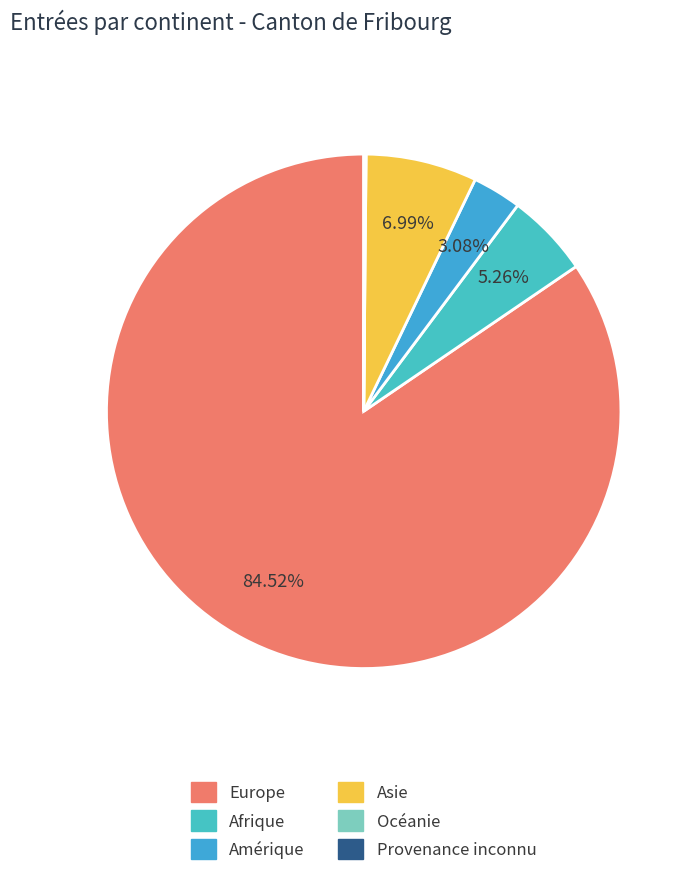

How many slices are in this pie chart?

6